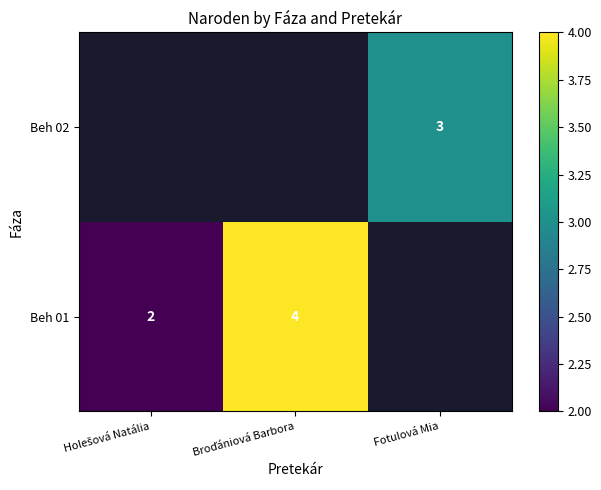

How many data points does each series have?

3